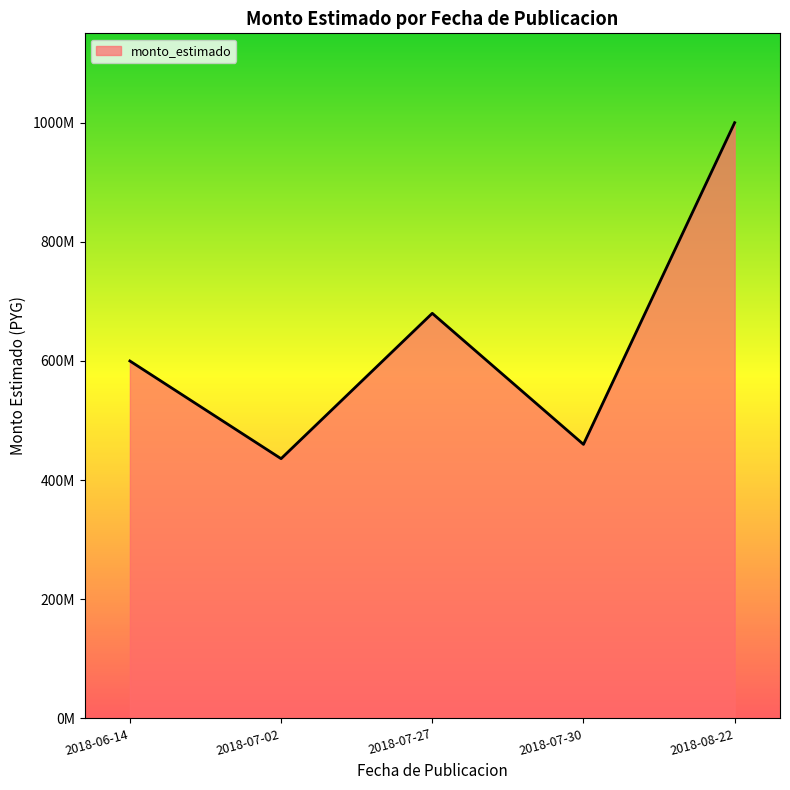

Rank the categories by value from highest to lowest.

2018-08-22, 2018-07-27, 2018-06-14, 2018-07-30, 2018-07-02